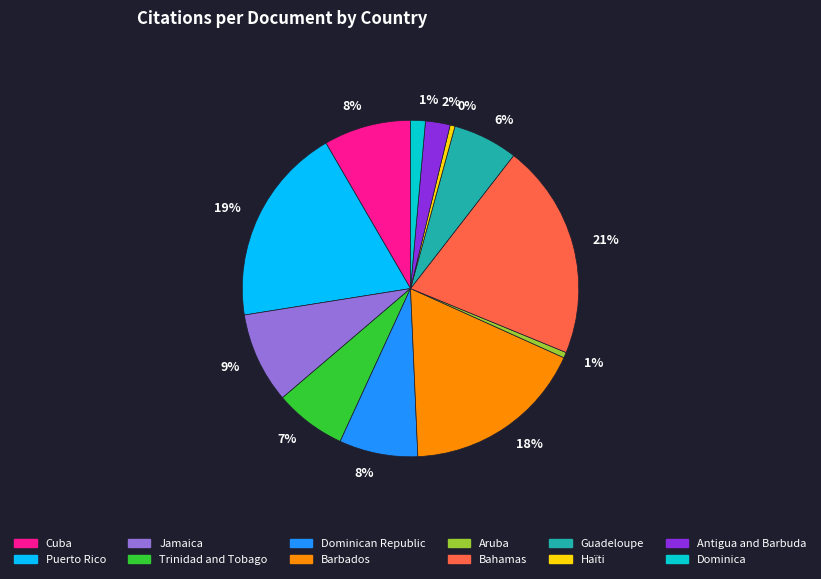

Does any single category account for the majority?

No